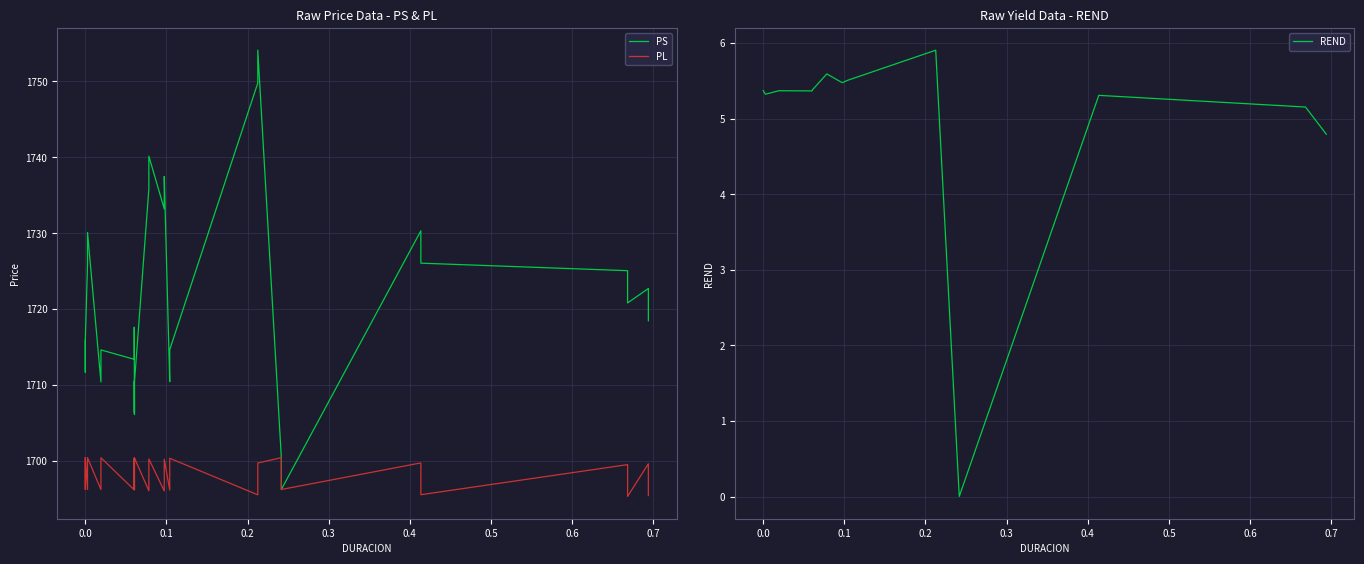

Reading left to right, list all the values displayed in this chart.

PS: 1715.9	1711.7	1711.7	1715.9	1725.8	1730.1	1710.4	1714.6	1713.4	1717.6	1706.3	1710.6	1706.1	1710.3	1735.8	1740.1	1733.2	1737.5	1710.4	1714.6	1749.8	1754.1	1700.4	1696.2	1730.3	1726.0	1725.0	1720.8	1722.7	1718.5
PL: 1700.4	1696.2	1696.2	1700.4	1696.2	1700.4	1696.2	1700.4	1696.2	1700.4	1696.2	1700.4	1696.2	1700.4	1696.1	1700.2	1696.0	1700.2	1696.1	1700.3	1695.5	1699.7	1700.4	1696.2	1699.7	1695.5	1699.5	1695.3	1699.6	1695.4
REND: 5.4	5.4	5.4	5.4	5.3	5.3	5.4	5.4	5.4	5.4	5.4	5.4	5.4	5.4	5.6	5.6	5.5	5.5	5.5	5.5	5.9	5.9	0.0	0.0	5.3	5.3	5.2	5.2	4.8	4.8